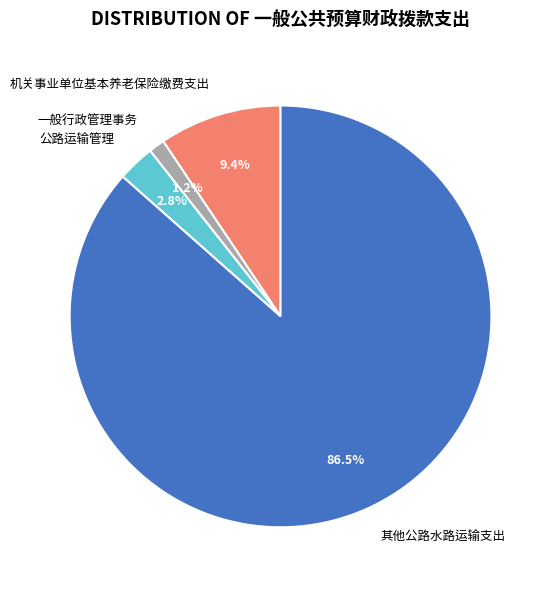

To the nearest percent, what is the average slice percentage?

25%